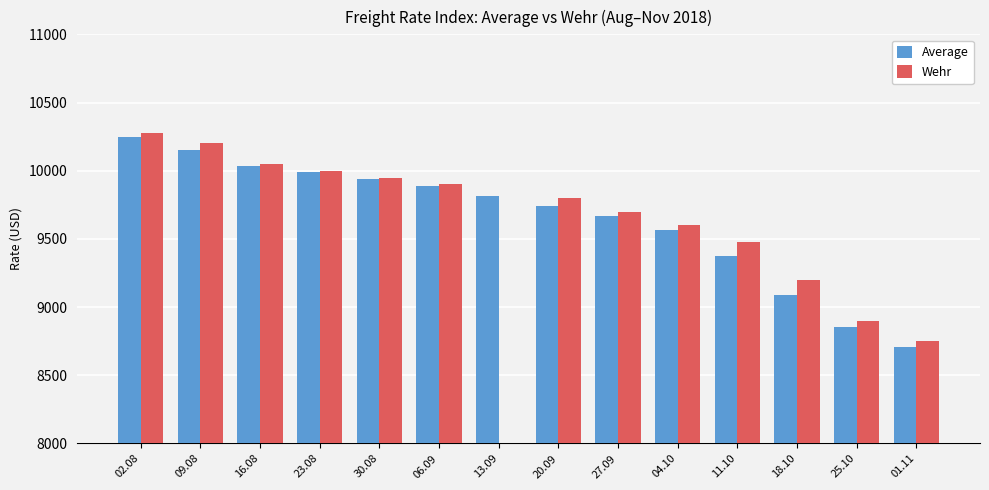

Which has a higher value, 30.08 or 25.10?

30.08